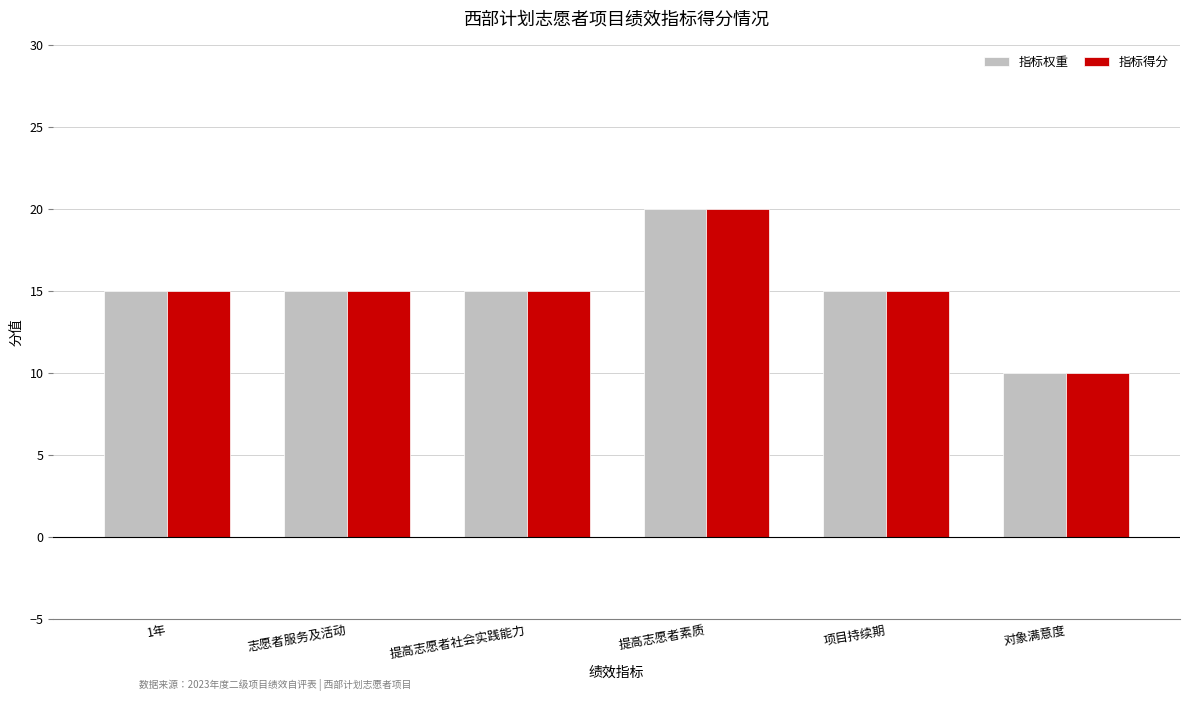

At which category is the sum across all series the highest?

提高志愿者素质